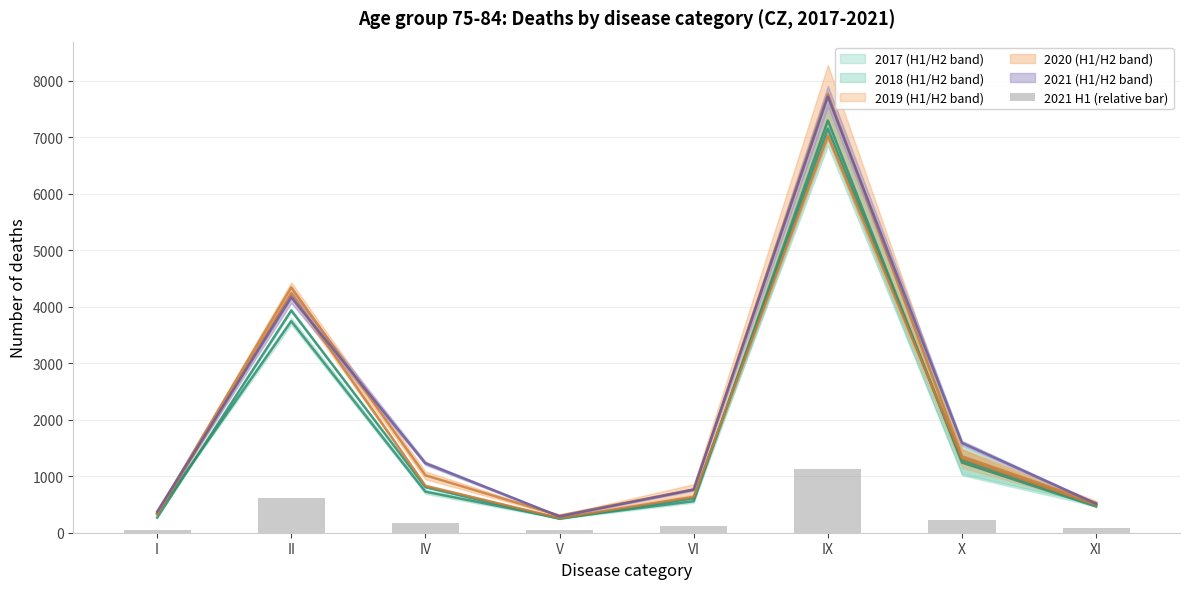

Are the bars grouped side by side (vs. stacked)?

No